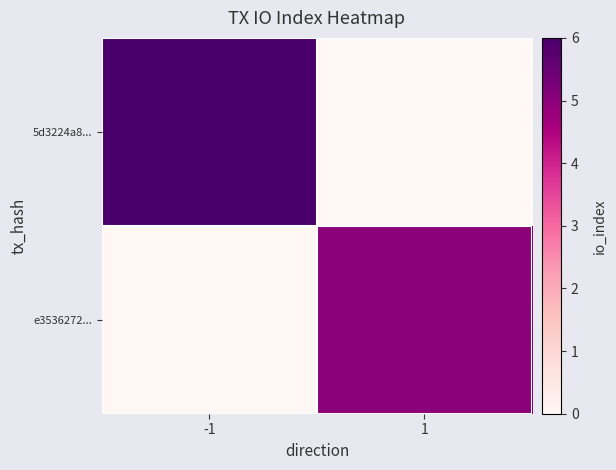

Which series has the largest range (max minus min)?

5d3224a8...